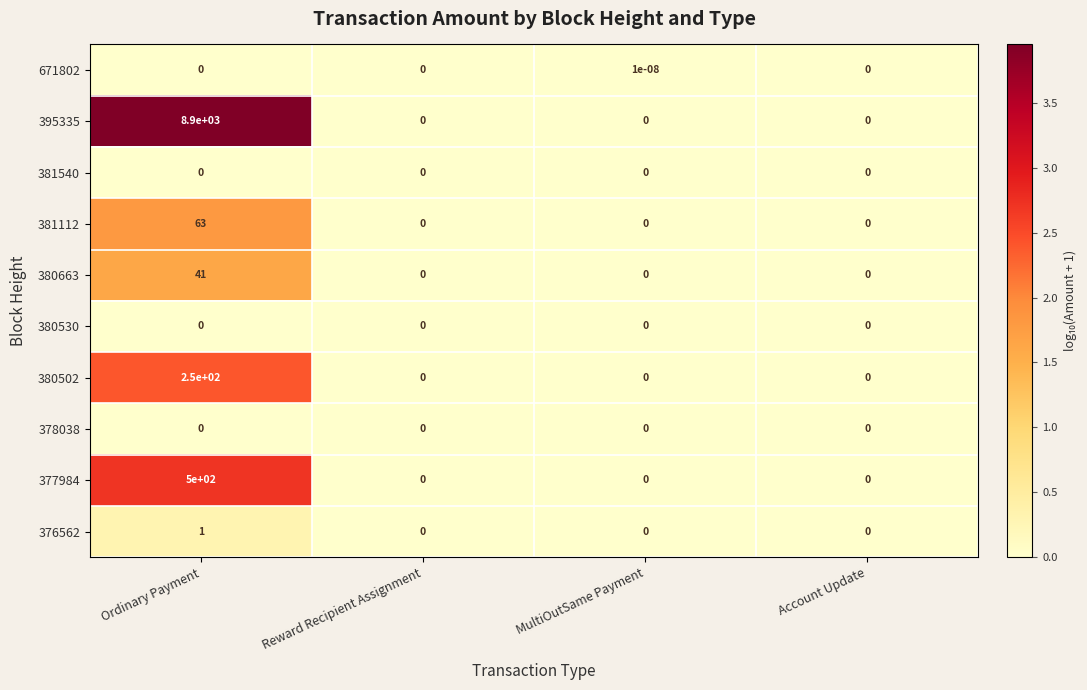

What is the greatest value displayed?

8900.0